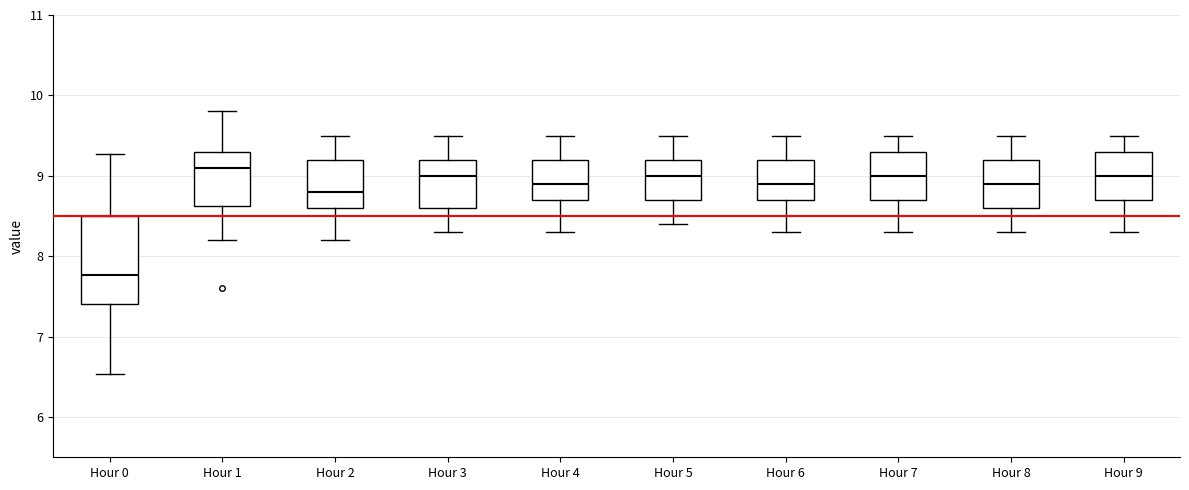

Which box has the lowest median line?

Hour 0